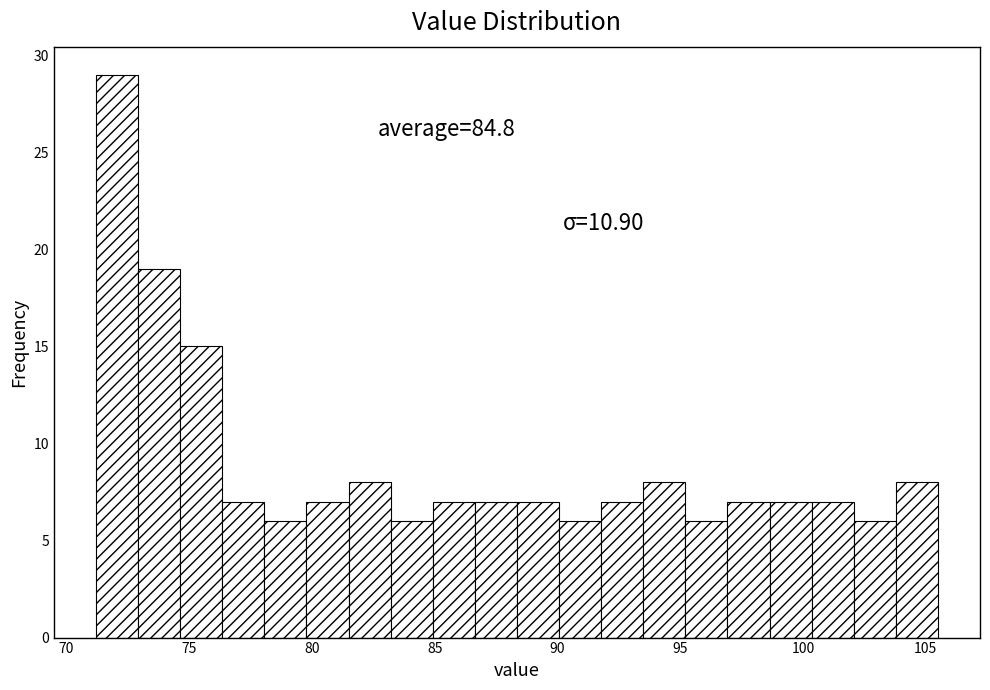

Around what value on the x-axis is the tallest bar? Give the approximate position of its centre, as read against the axis.

72.0